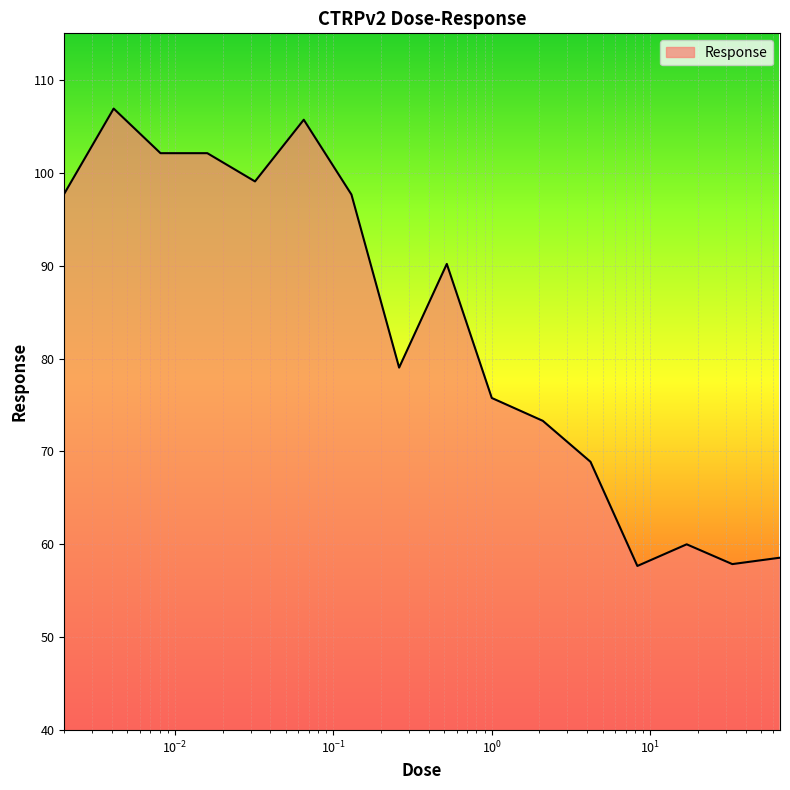

What is the difference between the maximum and minimum values?

49.2